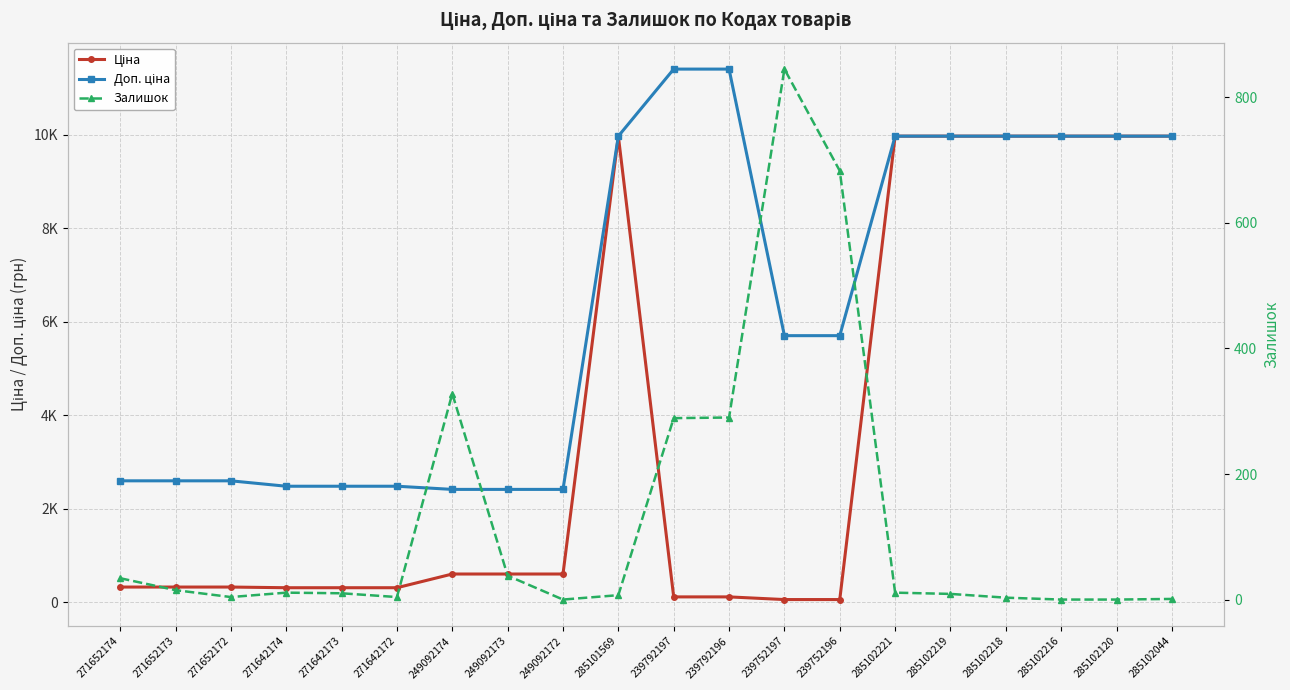

How many data points in Доп. ціна are less than 5705?

9